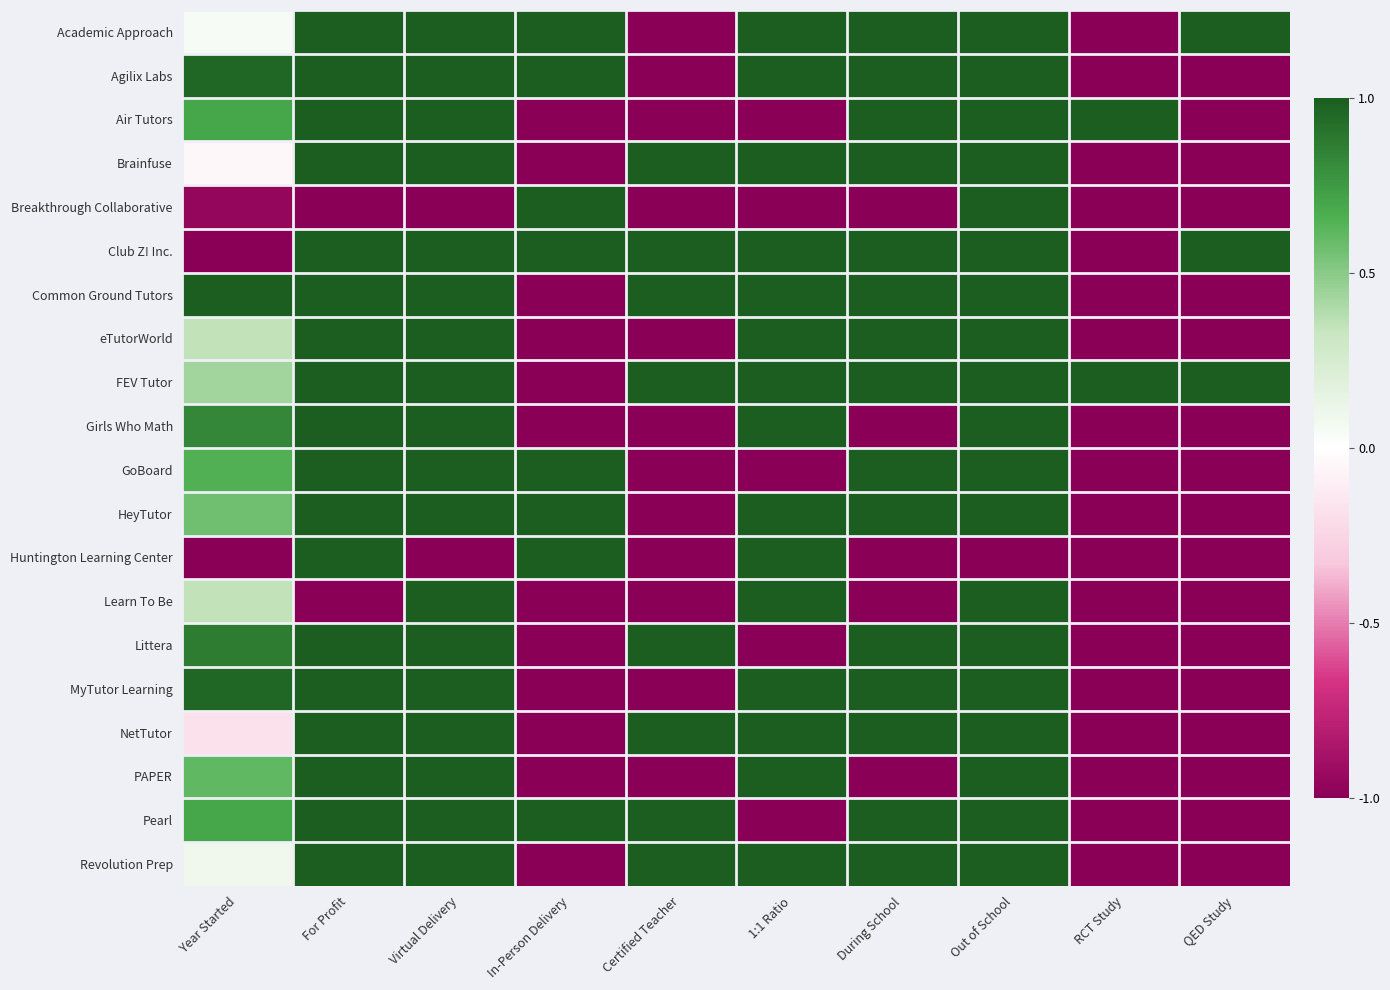

Which label corresponds to the smallest value in the chart?

Certified Teacher